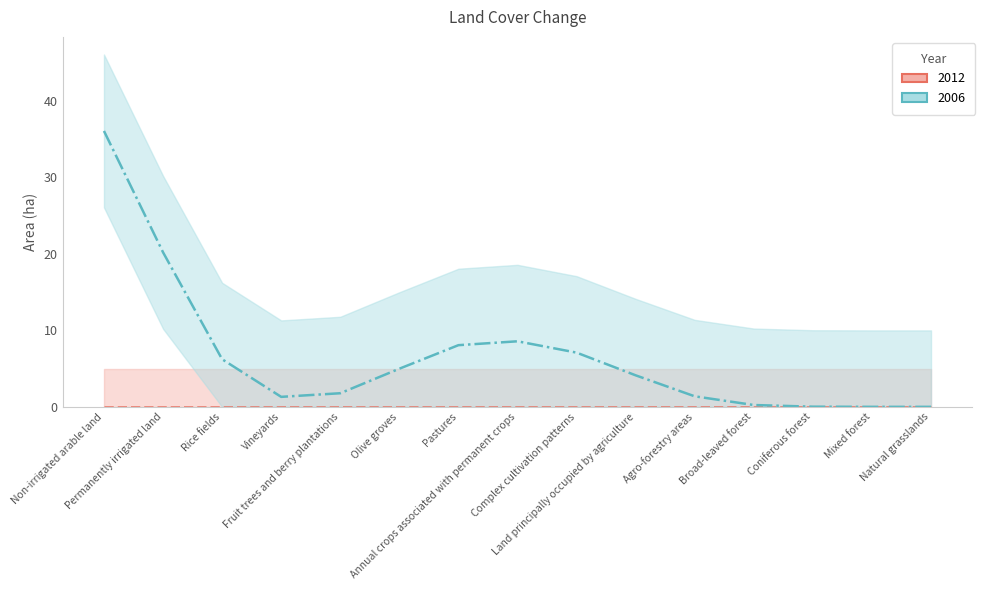

At which category does the chart reach its peak across all series?

Non-irrigated arable land